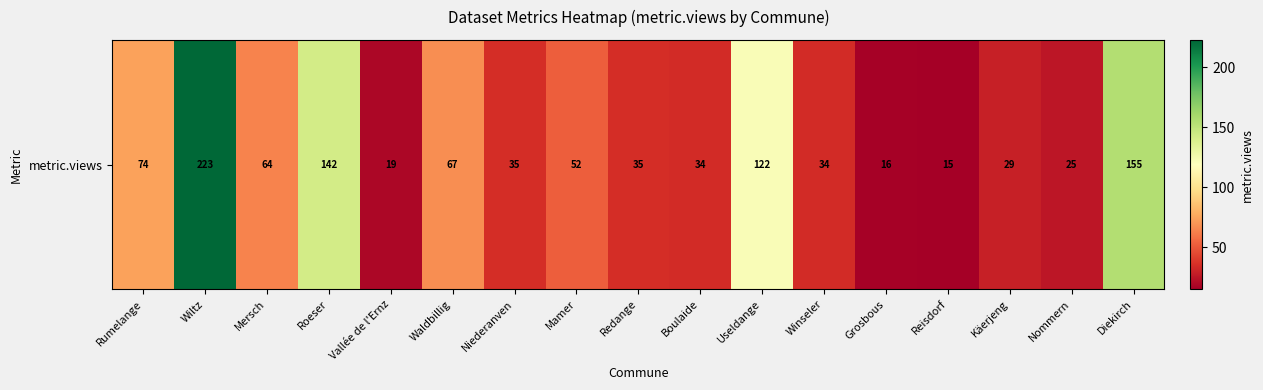

What is the greatest value displayed?

223